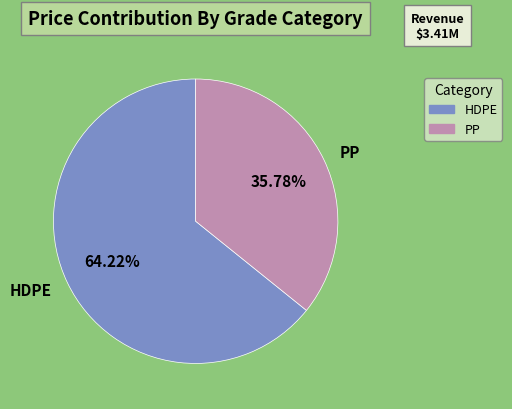

Count the number of slices in the pie.

2